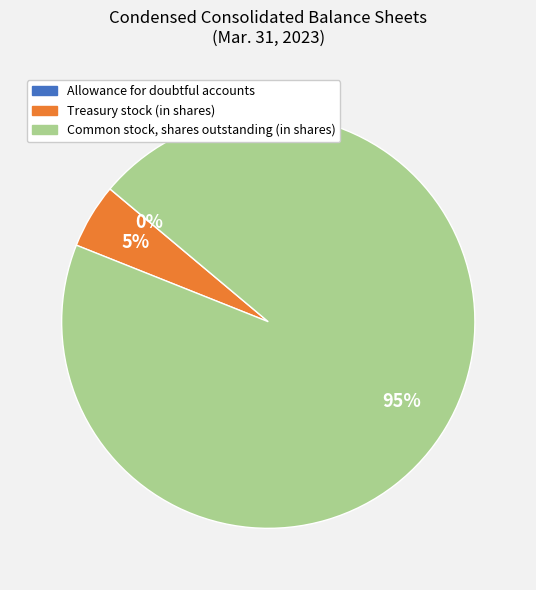

To the nearest percent, what is the difference between the largest and smallest slice percentages?

95%